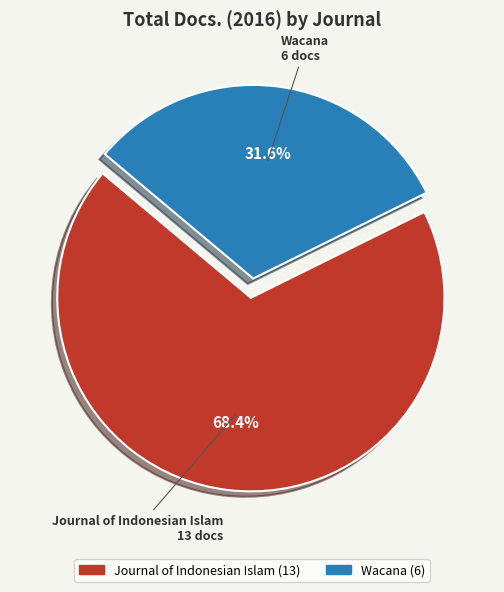

The Wacana slice represents 32% of the pie. True or false?

True